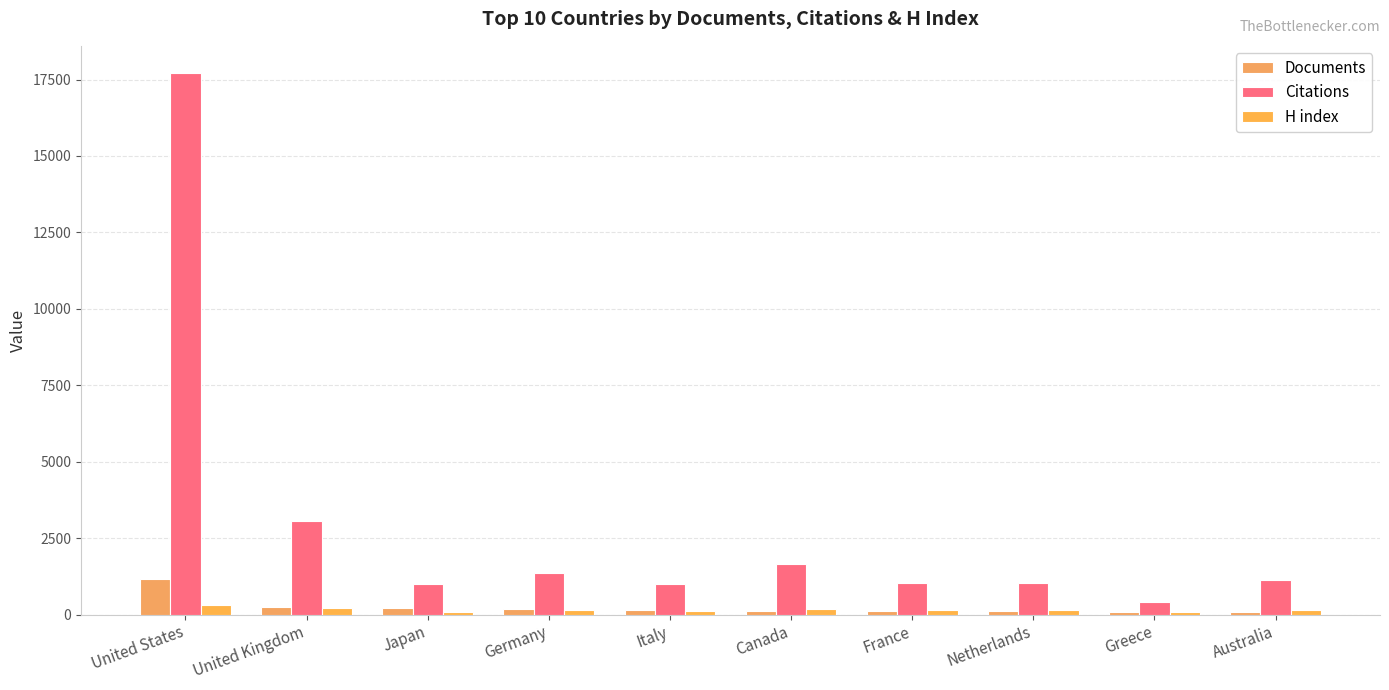

Reading left to right, extract all data points from this chart.

Documents: 1158	250	222	181	135	118	106	104	91	74
Citations: 17718	3046	986	1355	1008	1651	1026	1035	411	1143
H index: 305	227	88	144	117	189	131	154	85	157